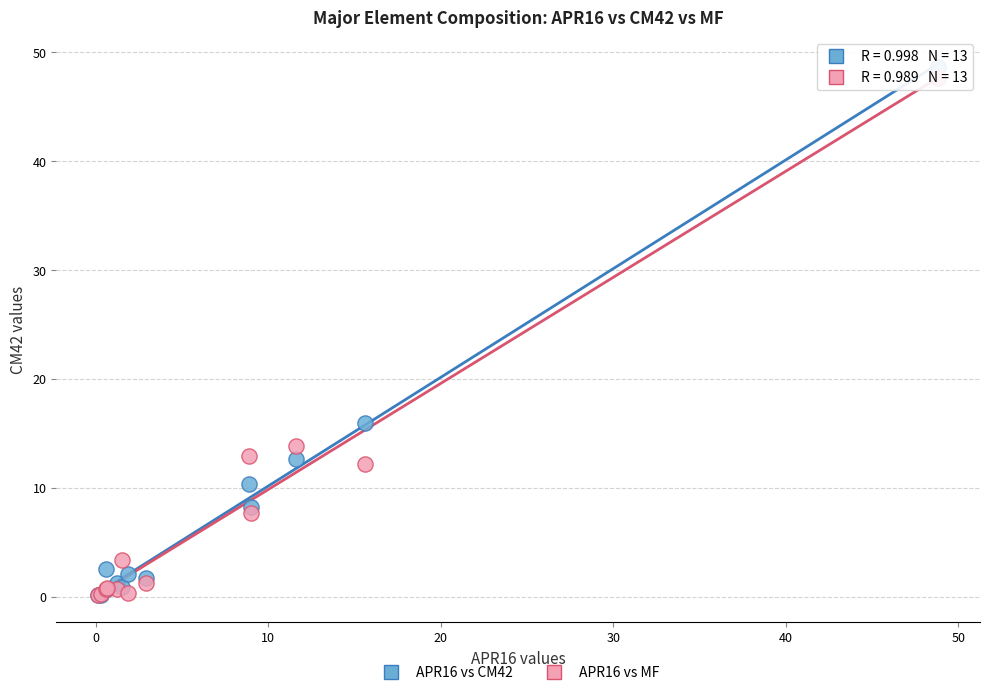

Across all series, what Y value is closest to 24?

15.9